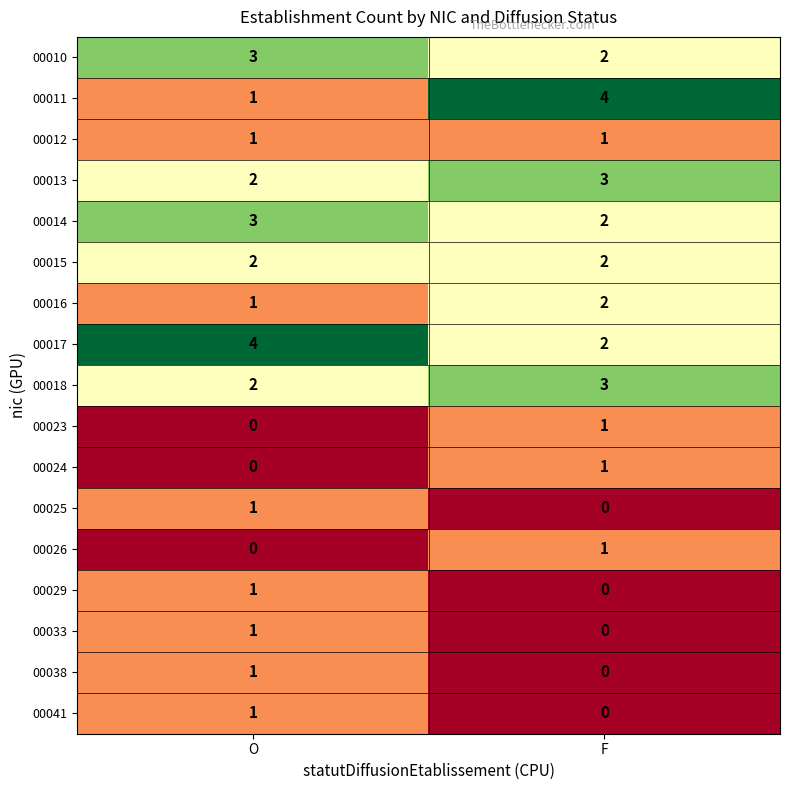

Between O and F, which series saw the biggest shift?

00011